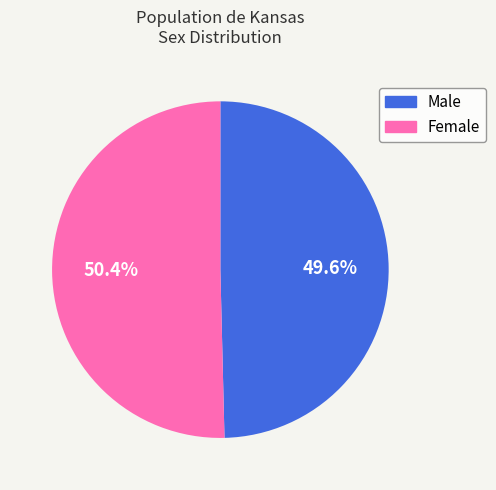

Count the number of slices in the pie.

2